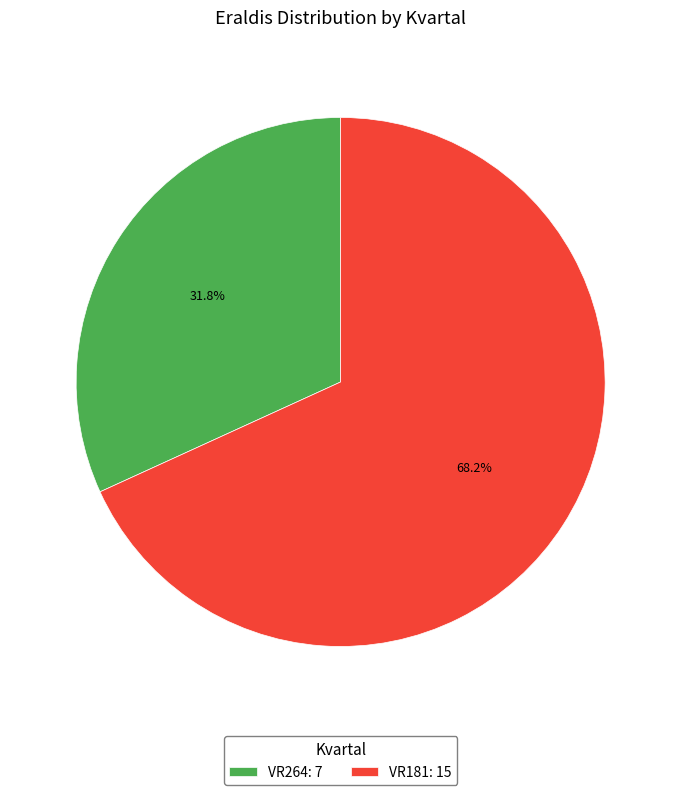

True or false: VR264 accounts for 27% of the total.

False